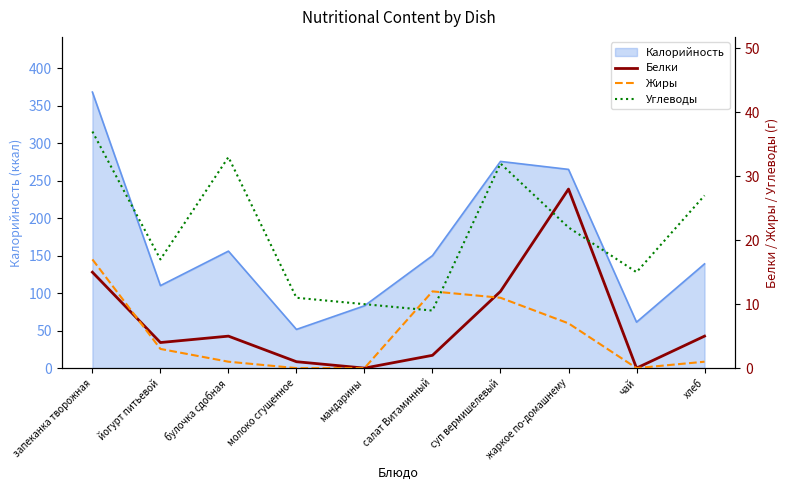

What is the difference between the maximum and second lowest values in the Жиры series?

17